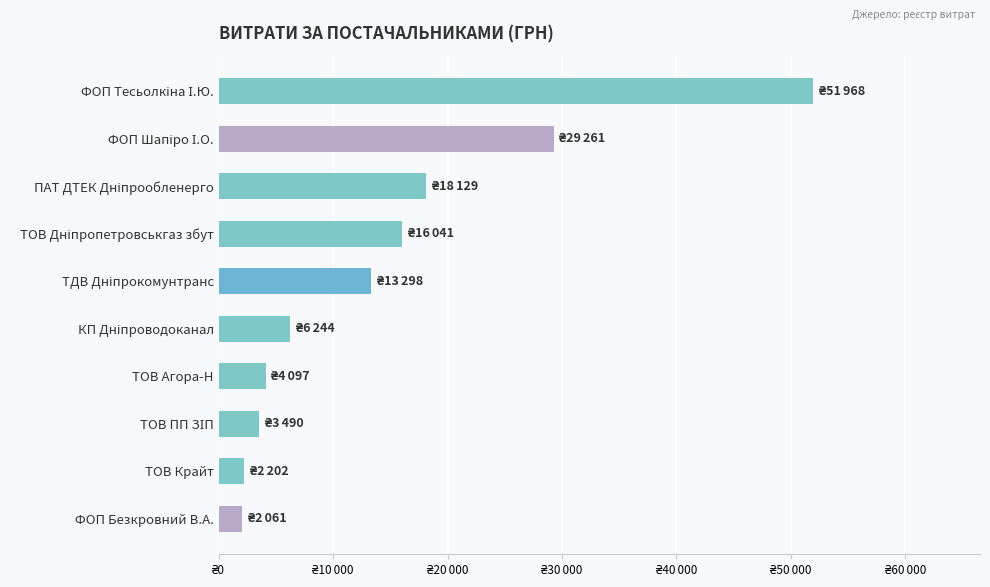

List the labels in order of value, smallest first.

ФОП Безкровний В.А., ТОВ Крайт, ТОВ ПП ЗІП, ТОВ Агора-Н, КП Дніпроводоканал, ТДВ Дніпрокомунтранс, ТОВ Дніпропетровськгаз збут, ПАТ ДТЕК Дніпрообленерго, ФОП Шапіро І.О., ФОП Тесьолкіна І.Ю.